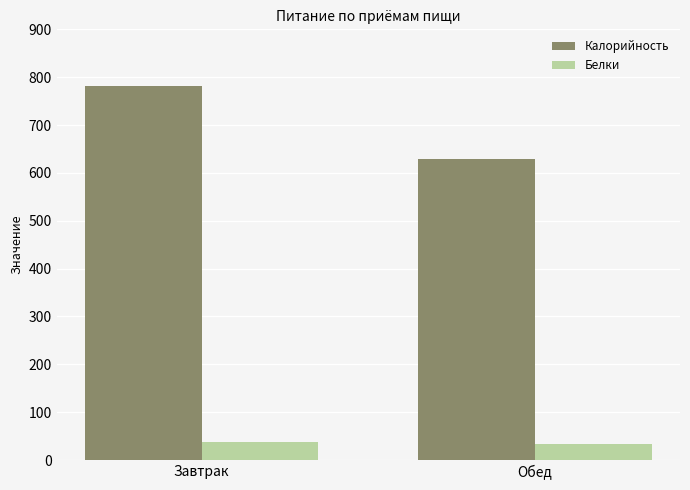

Is the value of Белки at Завтрак greater than the value of Калорийность at Завтрак?

No